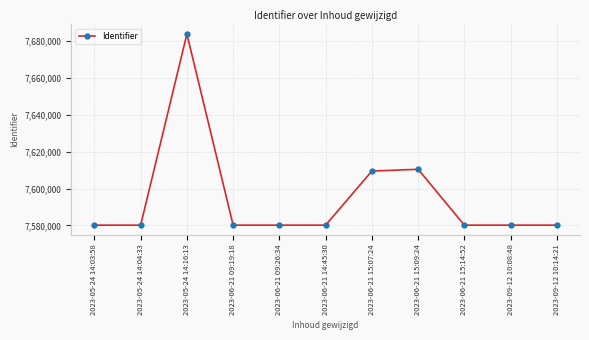

What is the label of the 2nd point from the left?

2023-05-24 14:04:33